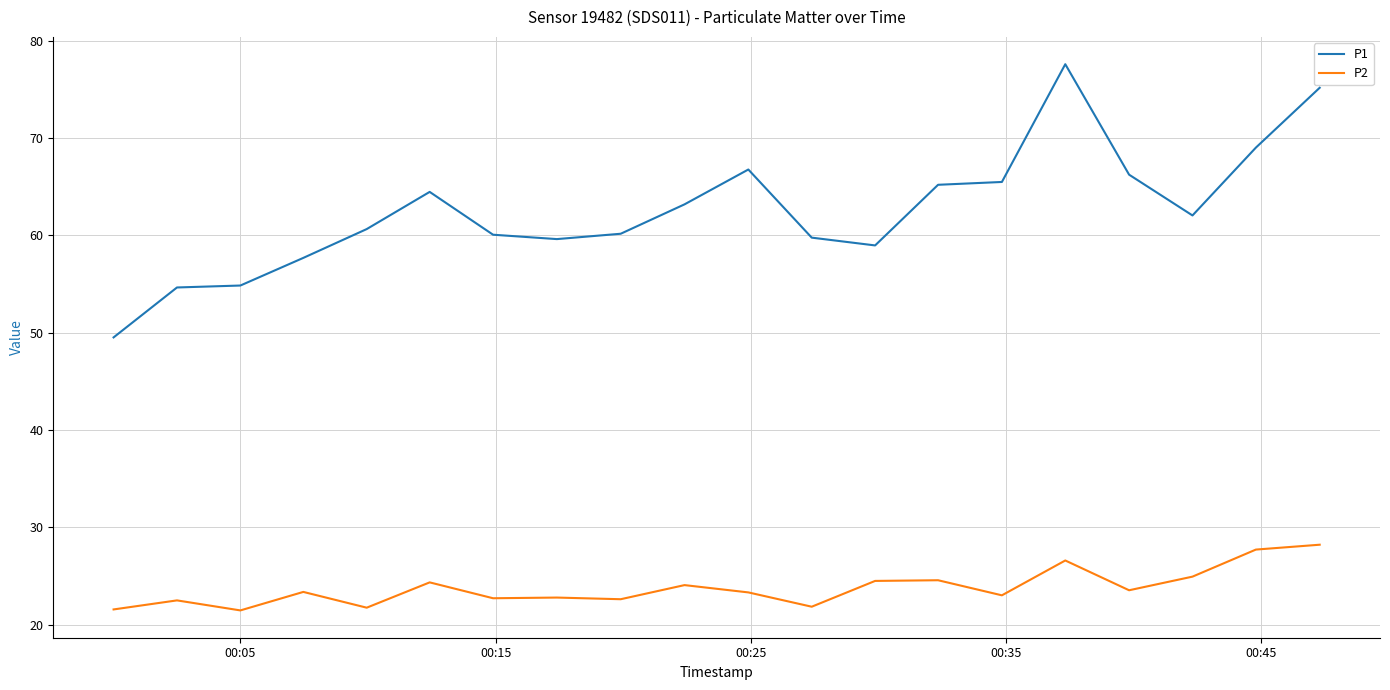

What is the highest value of the P1 series?

77.6